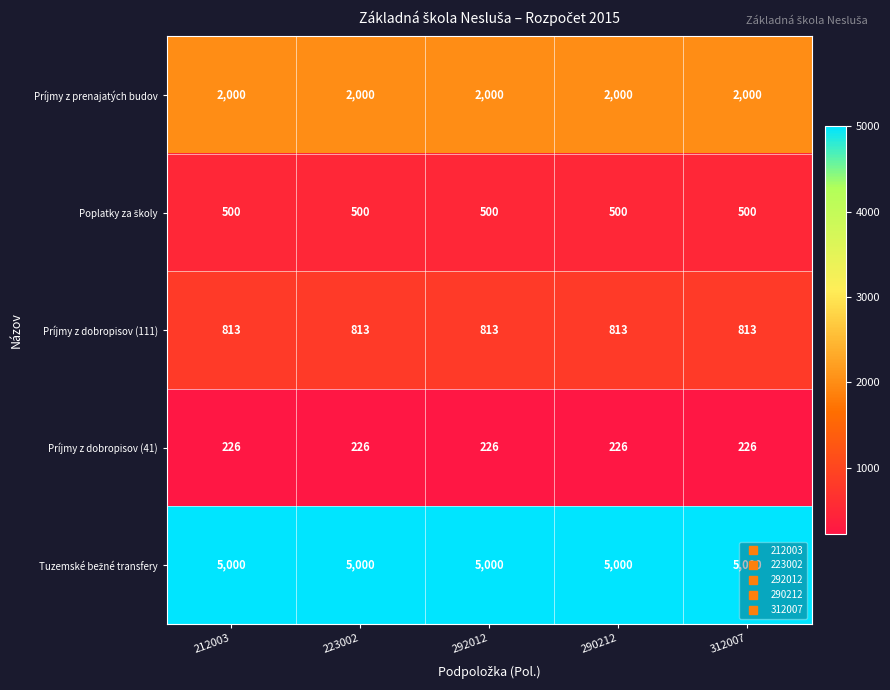

What is the difference between the highest and lowest values at 292012?

4774